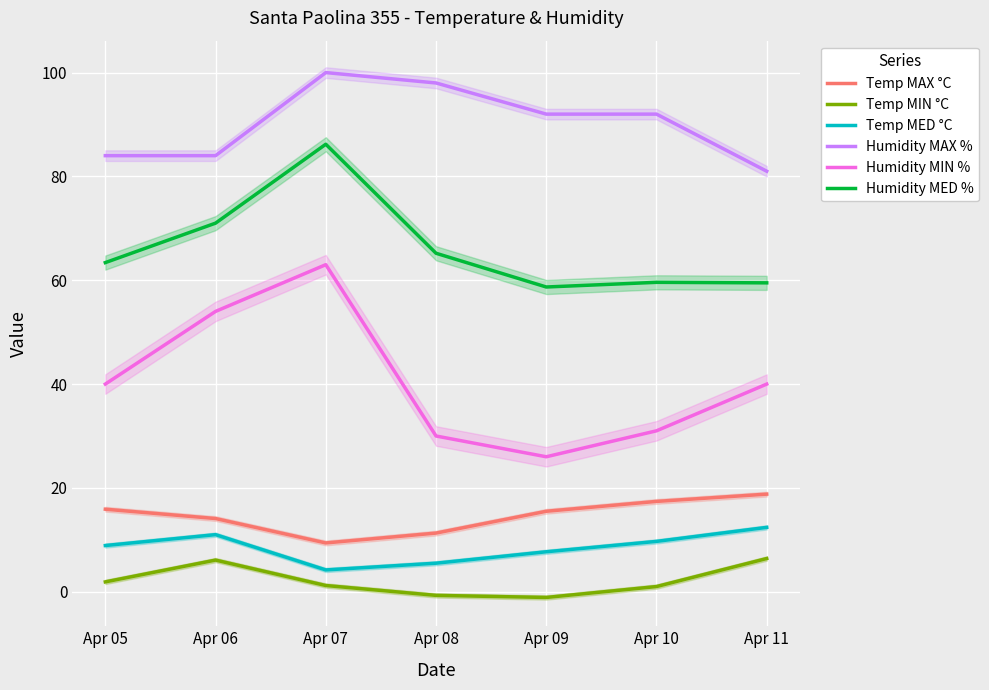

At which category does Humidity MED % reach its first local valley?

Apr 09